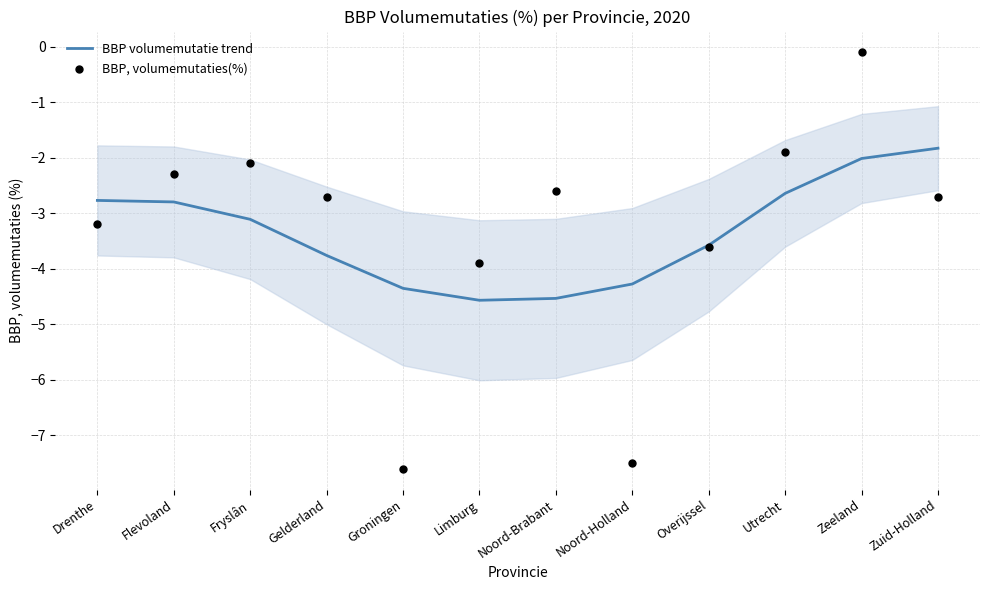

At which category is the sum across all series the highest?

Zeeland